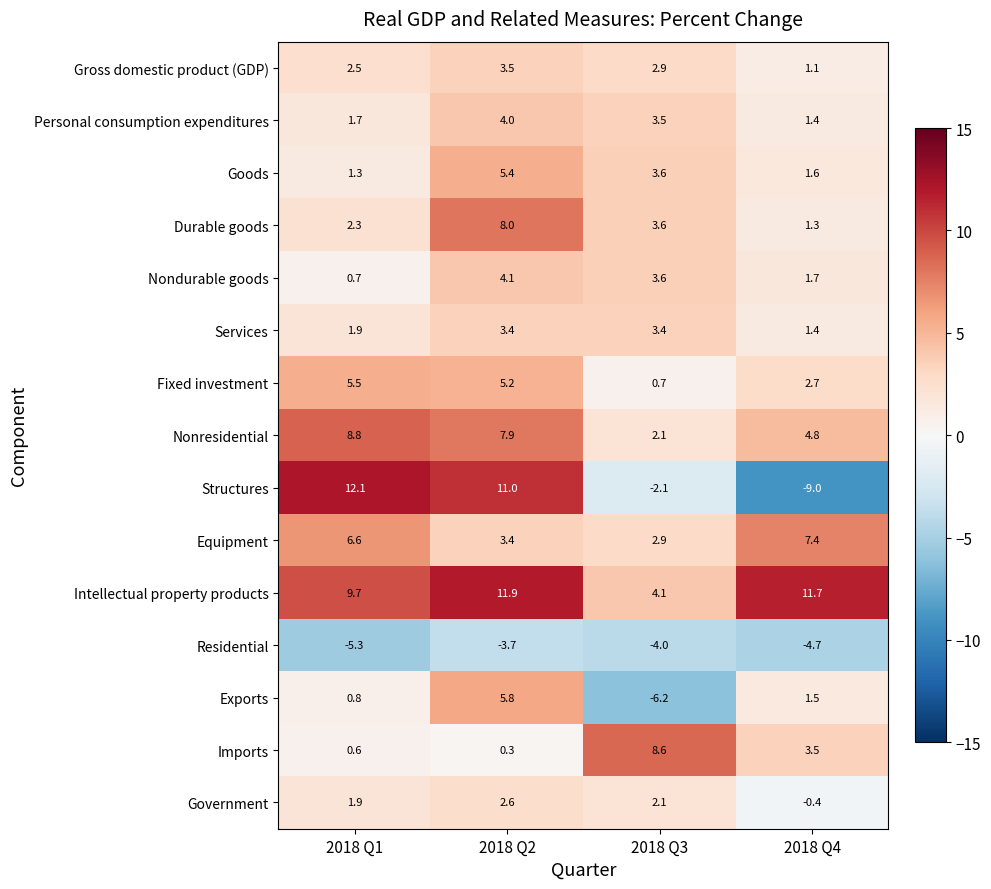

What value does the Nonresidential series have at 2018 Q3?

2.1